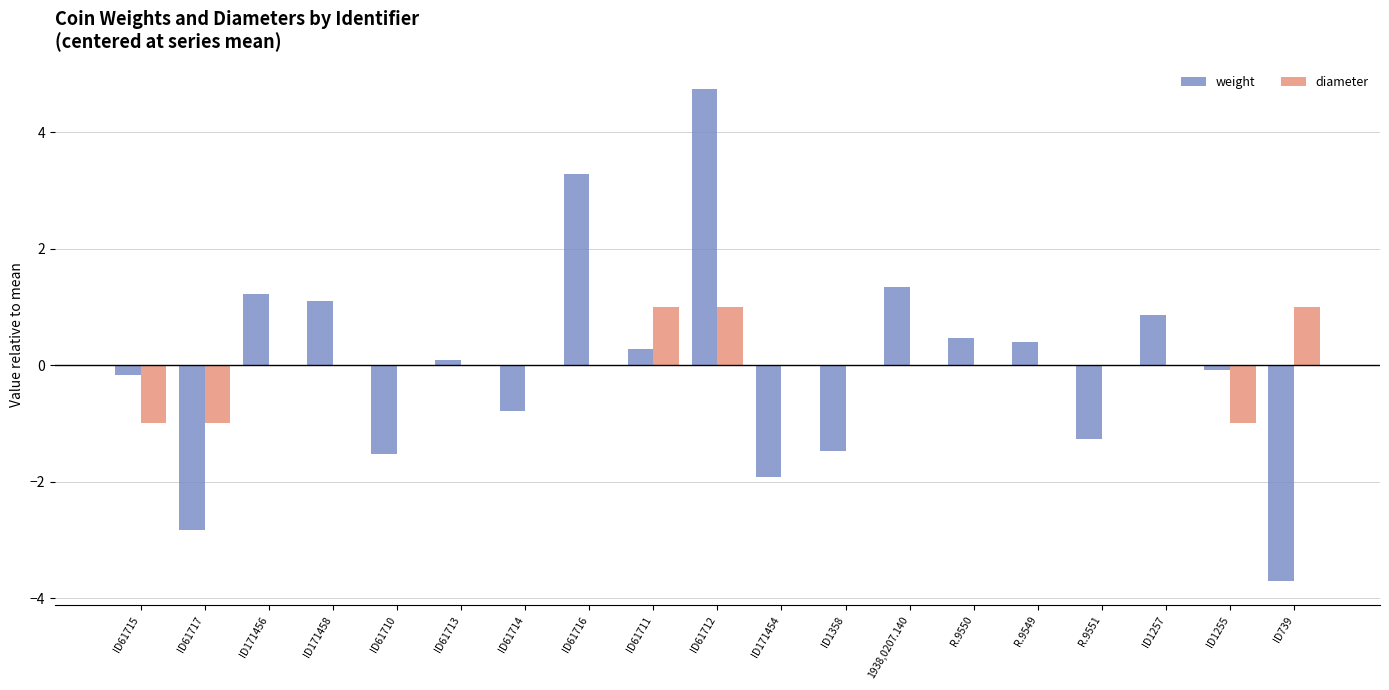

How many data points does each series have?

19